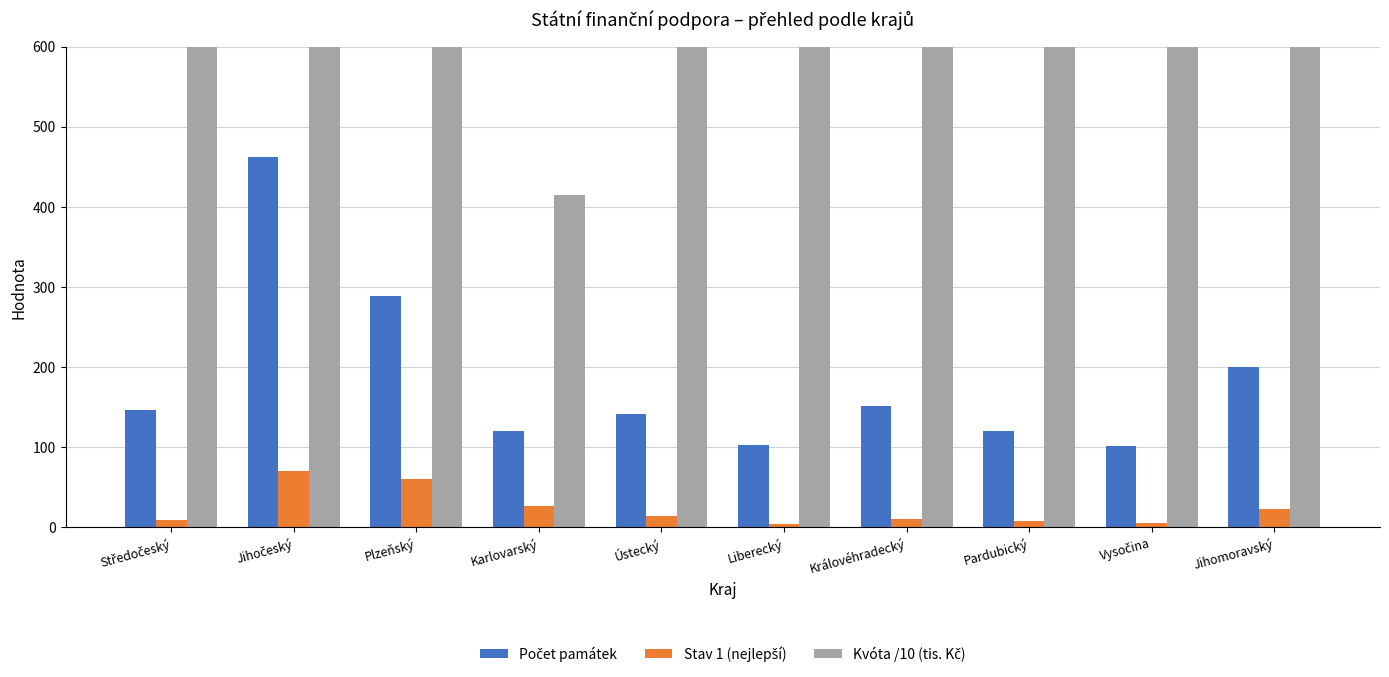

How many values in the Stav 1 (nejlepší) series are below 14?

5